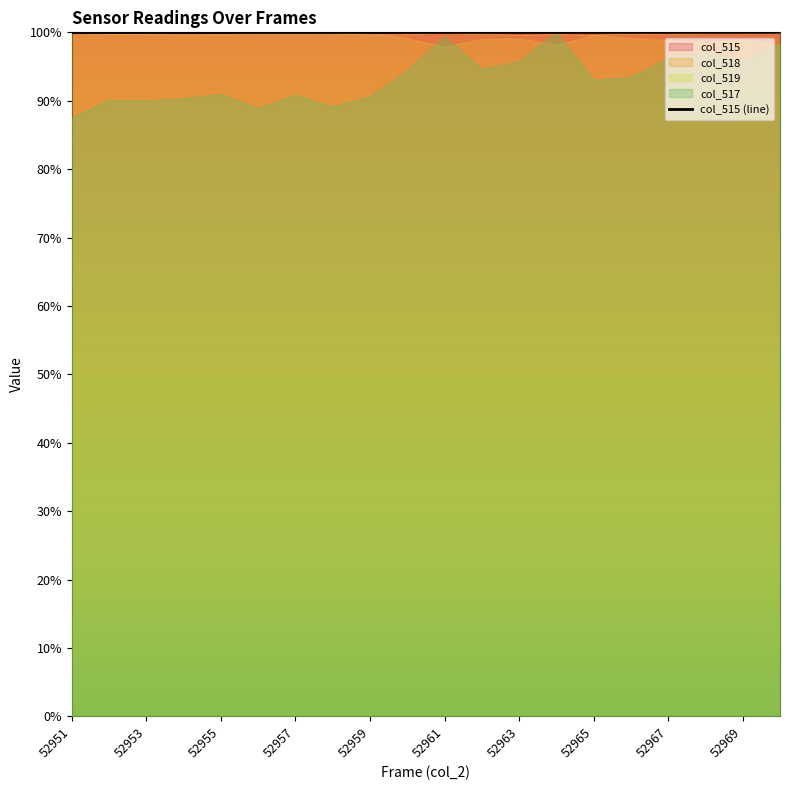

True or false: there are more than 1 points higher than both neighbors.

False